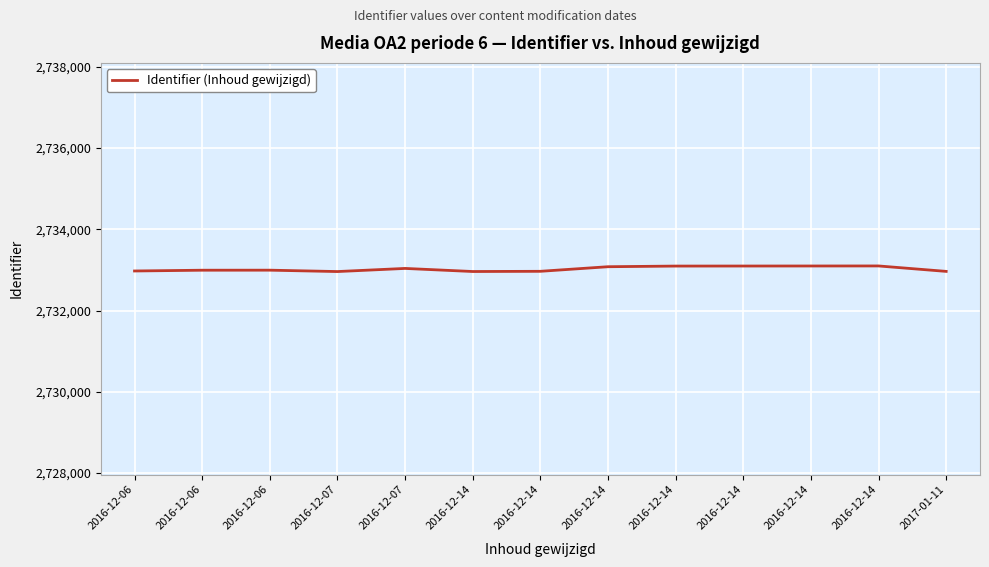

Is this an area chart (filled region under the line)?

No